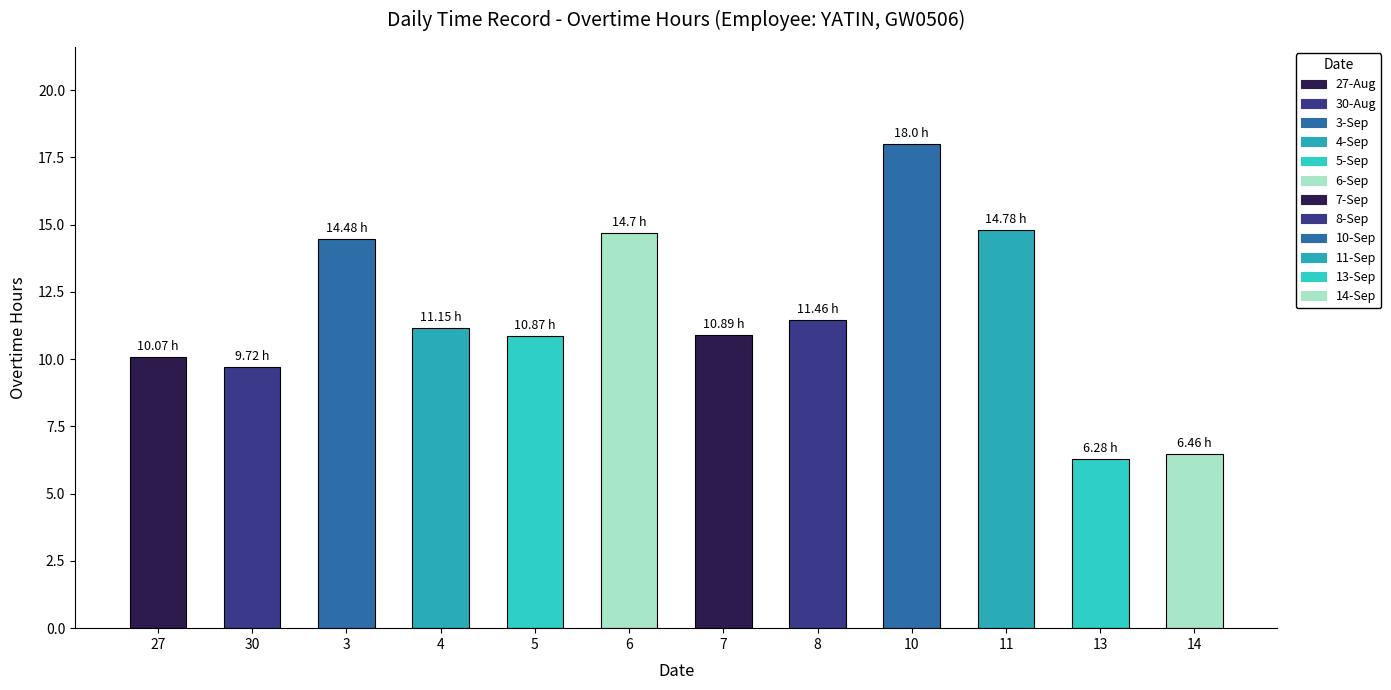

Which has a higher value, 6 or 3?

6